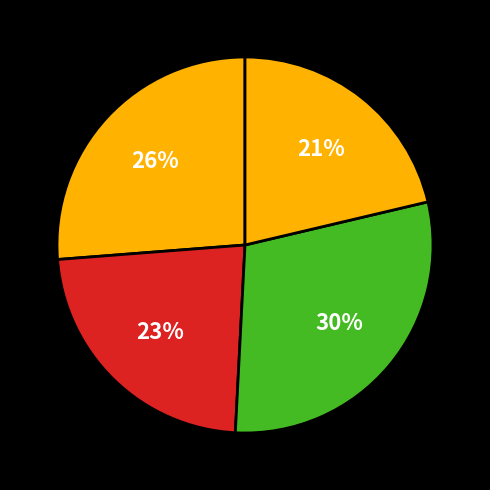

How many slices are in this pie chart?

4